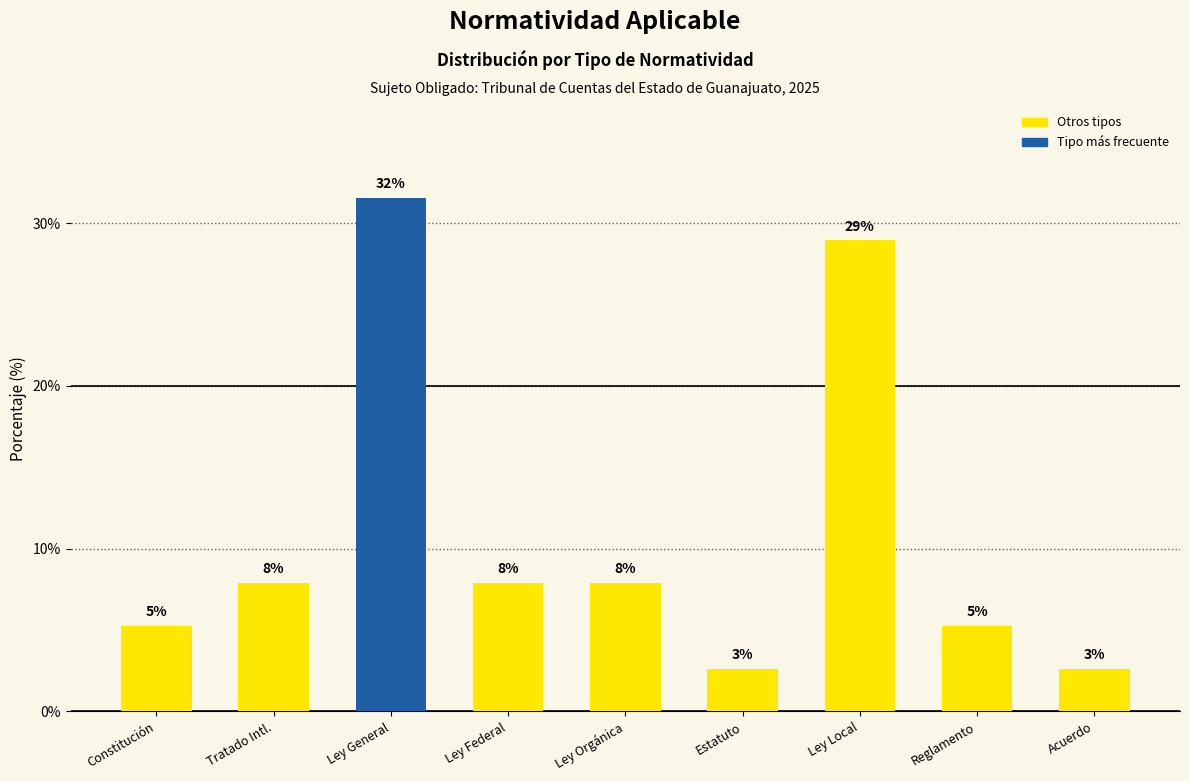

Does the chart contain any negative values?

No